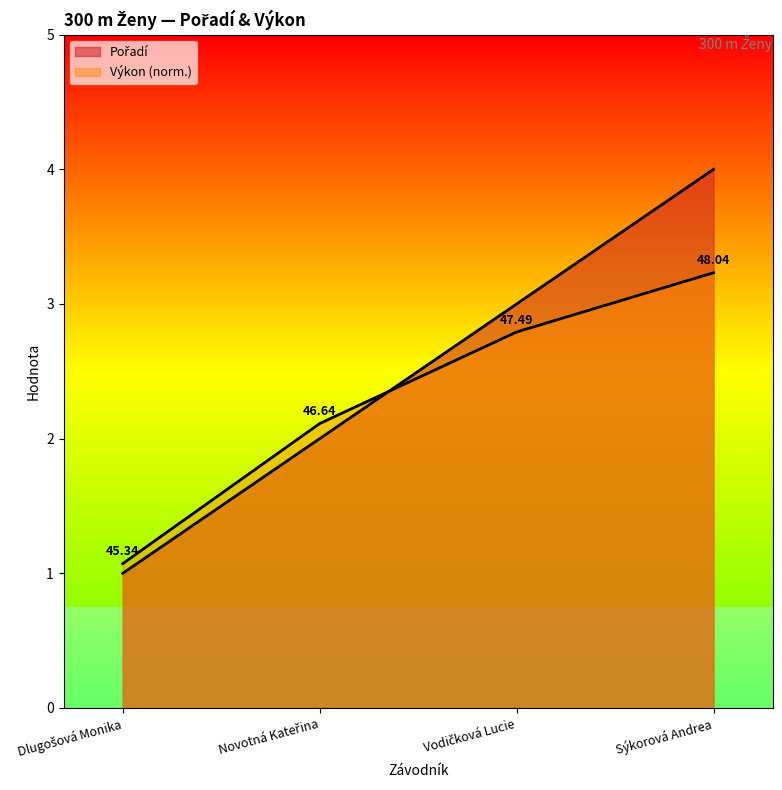

True or false: Výkon has a value of 1.1 at Dlugošová Monika.

True